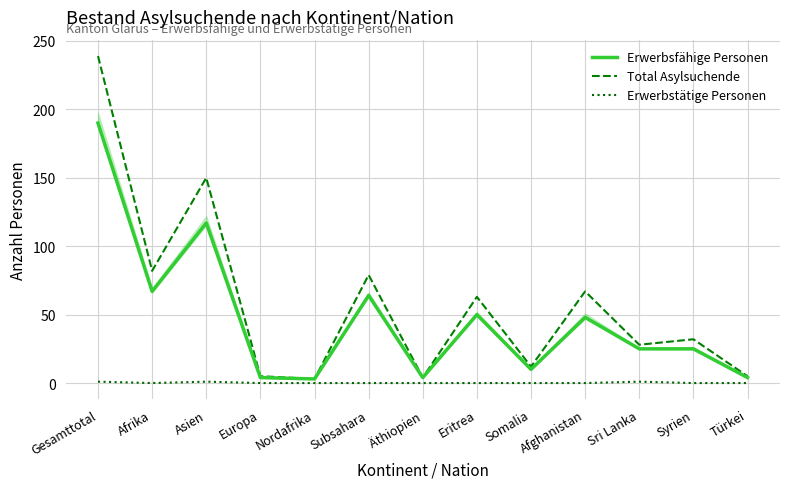

What is the difference between the Total Asylsuchende values at Asien and Sri Lanka?

122